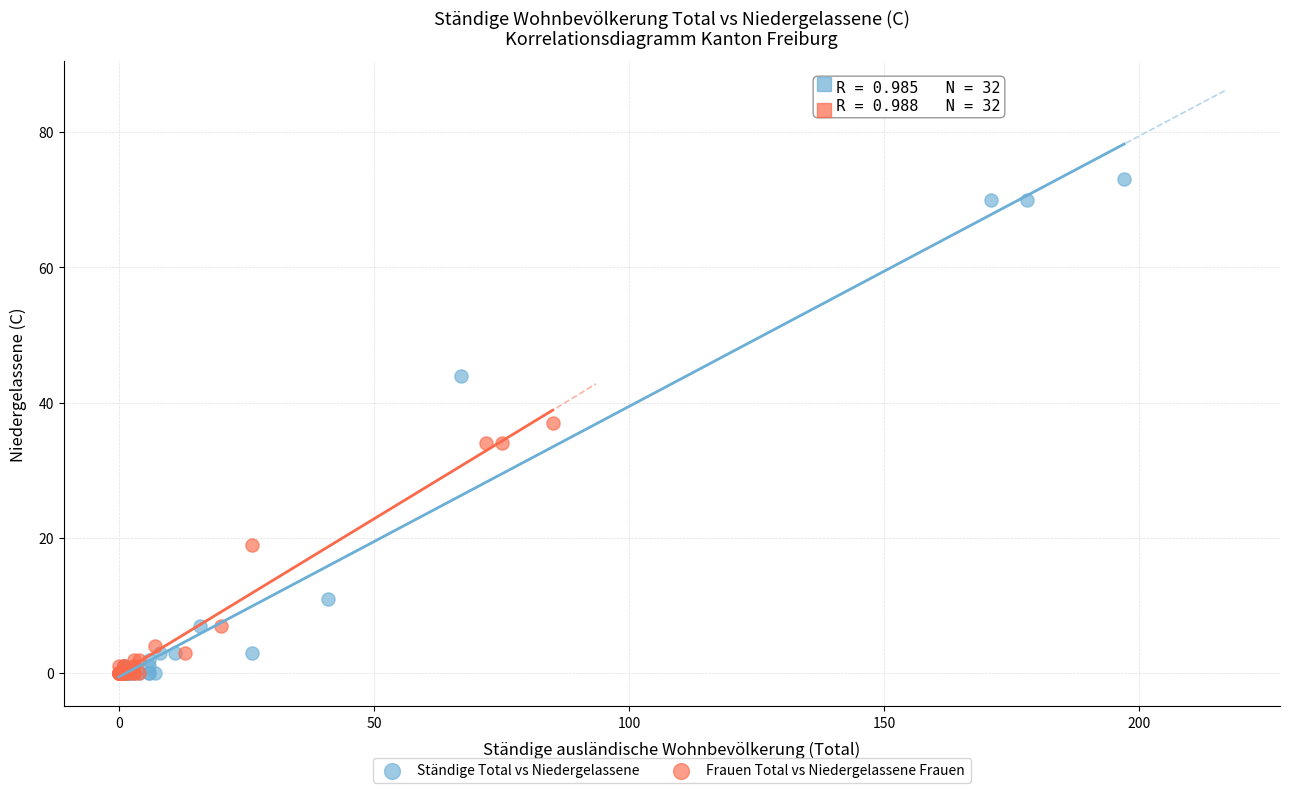

Which series has the widest spread of Y values?

Ständige Total vs Niedergelassene